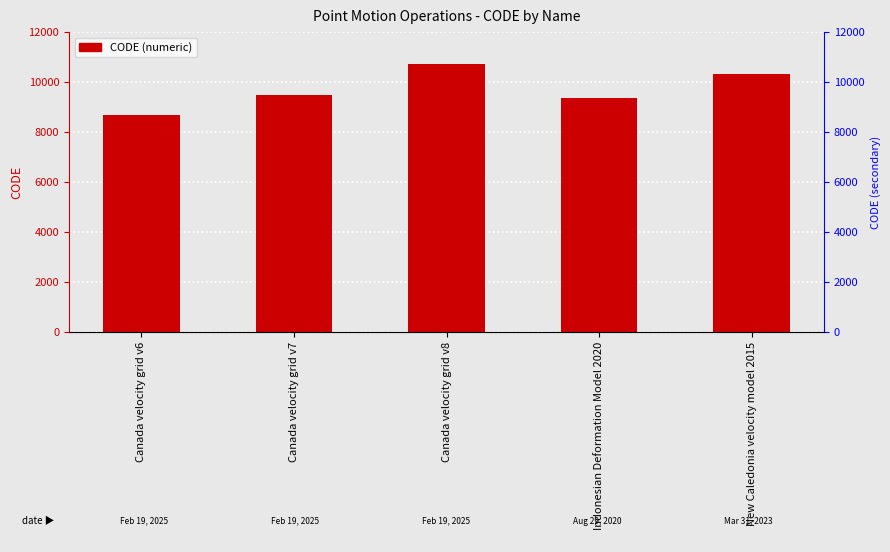

List the labels in order of value, largest first.

Canada velocity grid v8, New Caledonia velocity model 2015, Canada velocity grid v7, Indonesian Deformation Model 2020, Canada velocity grid v6